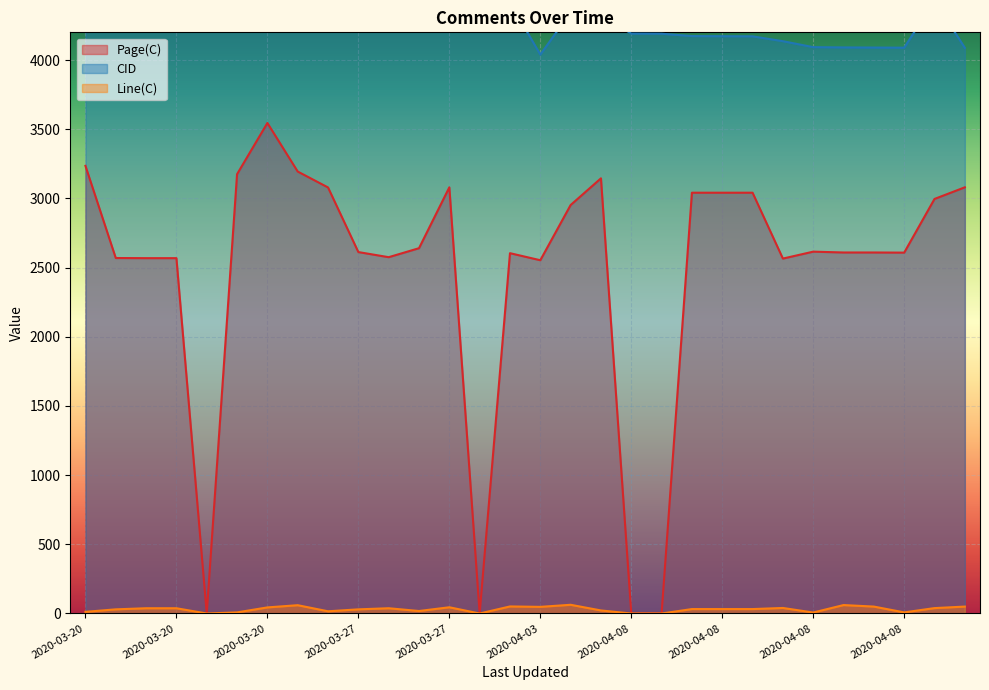

What are all the series names shown in the legend?

Page(C), CID, Line(C)